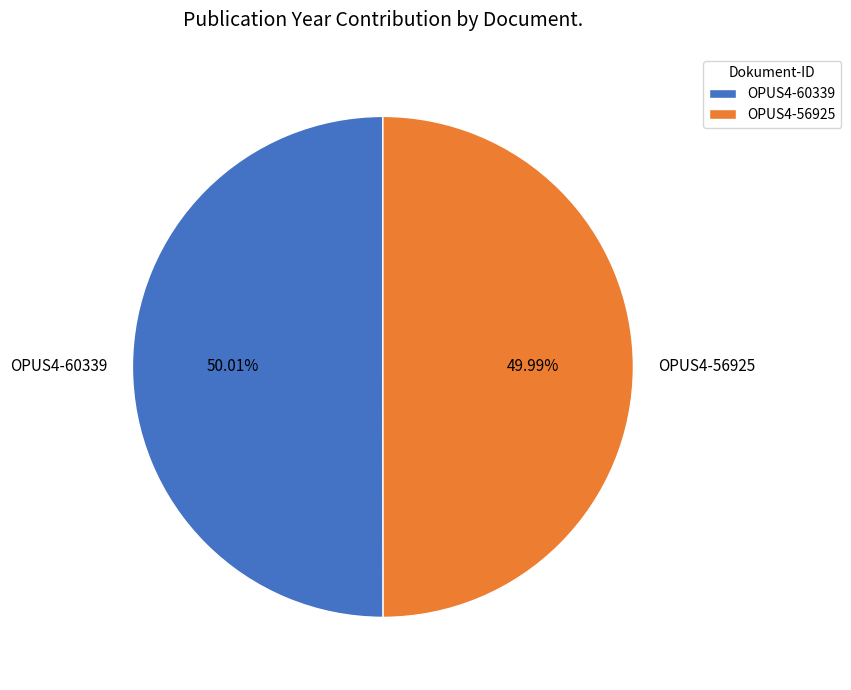

How many slices are in this pie chart?

2